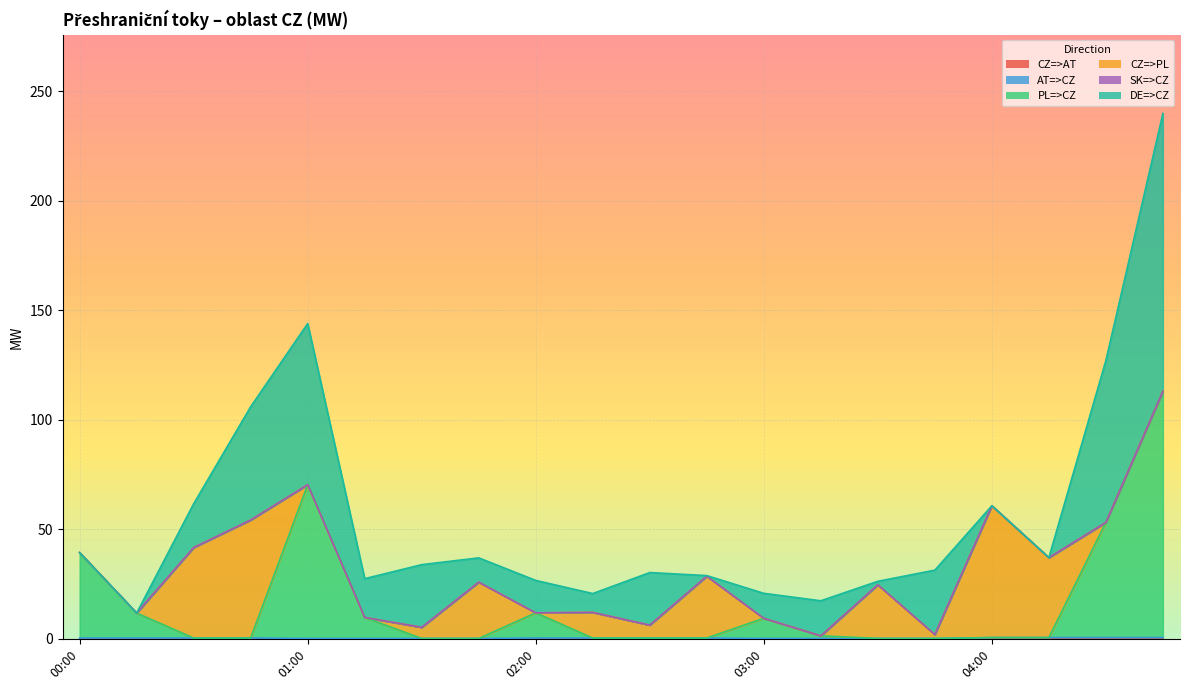

Reading right to left, transcribe all the data shown in this chart.

CZ=>AT: 04:45=0.0	04:30=0.0	04:15=0.0	04:00=0.0	03:45=0.0	03:30=0.0	03:15=0.0	03:00=0.0	02:45=0.0	02:30=0.0	02:15=0.0	02:00=0.0	01:45=0.0	01:30=0.0	01:15=0.0	01:00=0.0	00:45=0.0	00:30=0.0	00:15=0.0	00:00=0.0
AT=>CZ: 04:45=0.6	04:30=0.6	04:15=0.6	04:00=0.6	03:45=0.2	03:30=0.2	03:15=0.2	03:00=0.2	02:45=0.4	02:30=0.4	02:15=0.4	02:00=0.4	01:45=0.2	01:30=0.2	01:15=0.2	01:00=0.2	00:45=0.4	00:30=0.4	00:15=0.4	00:00=0.4
PL=>CZ: 04:45=112.5	04:30=52.6	04:15=0.0	04:00=0.0	03:45=0.0	03:30=0.0	03:15=1.2	03:00=9.2	02:45=0.0	02:30=0.0	02:15=0.0	02:00=11.5	01:45=0.0	01:30=0.0	01:15=9.6	01:00=70.2	00:45=0.0	00:30=0.0	00:15=11.4	00:00=39.0
CZ=>PL: 04:45=0.0	04:30=0.0	04:15=36.5	04:00=60.2	03:45=1.8	03:30=24.5	03:15=0.0	03:00=0.0	02:45=28.2	02:30=5.9	02:15=11.7	02:00=0.0	01:45=25.7	01:30=5.1	01:15=0.0	01:00=0.0	00:45=53.9	00:30=41.3	00:15=0.0	00:00=0.0
SK=>CZ: 04:45=0.0	04:30=0.0	04:15=0.0	04:00=0.0	03:45=0.0	03:30=0.0	03:15=0.0	03:00=0.0	02:45=0.0	02:30=0.0	02:15=0.0	02:00=0.0	01:45=0.0	01:30=0.0	01:15=0.0	01:00=0.0	00:45=0.0	00:30=0.0	00:15=0.0	00:00=0.0
DE=>CZ: 04:45=126.8	04:30=73.9	04:15=0.0	04:00=0.0	03:45=29.4	03:30=1.6	03:15=16.0	03:00=11.4	02:45=0.3	02:30=24.0	02:15=8.6	02:00=14.8	01:45=11.1	01:30=28.6	01:15=17.7	01:00=73.6	00:45=51.7	00:30=20.0	00:15=0.0	00:00=0.0